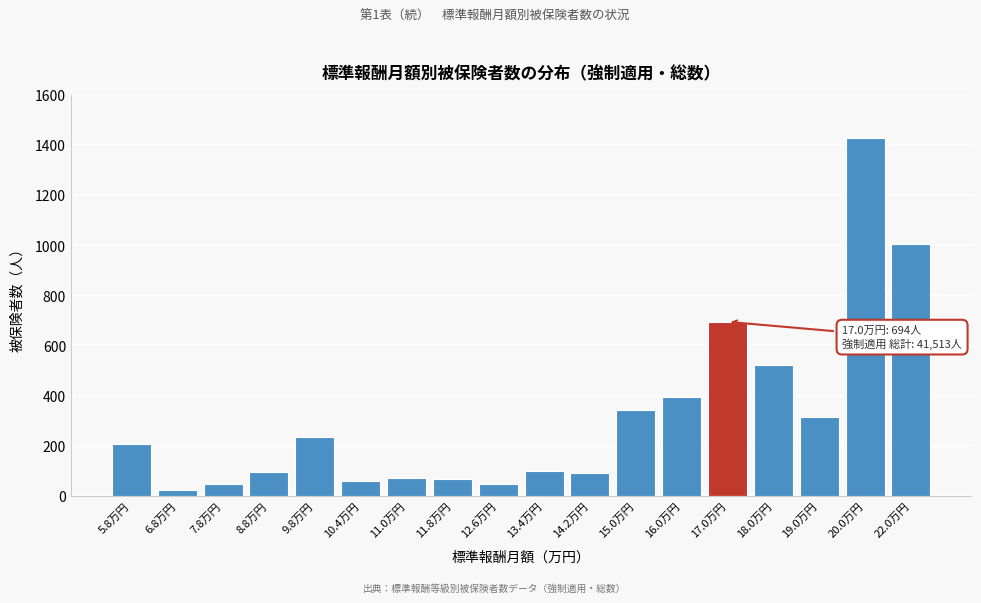

Where is the data nearest to the value 726?

17.0万円